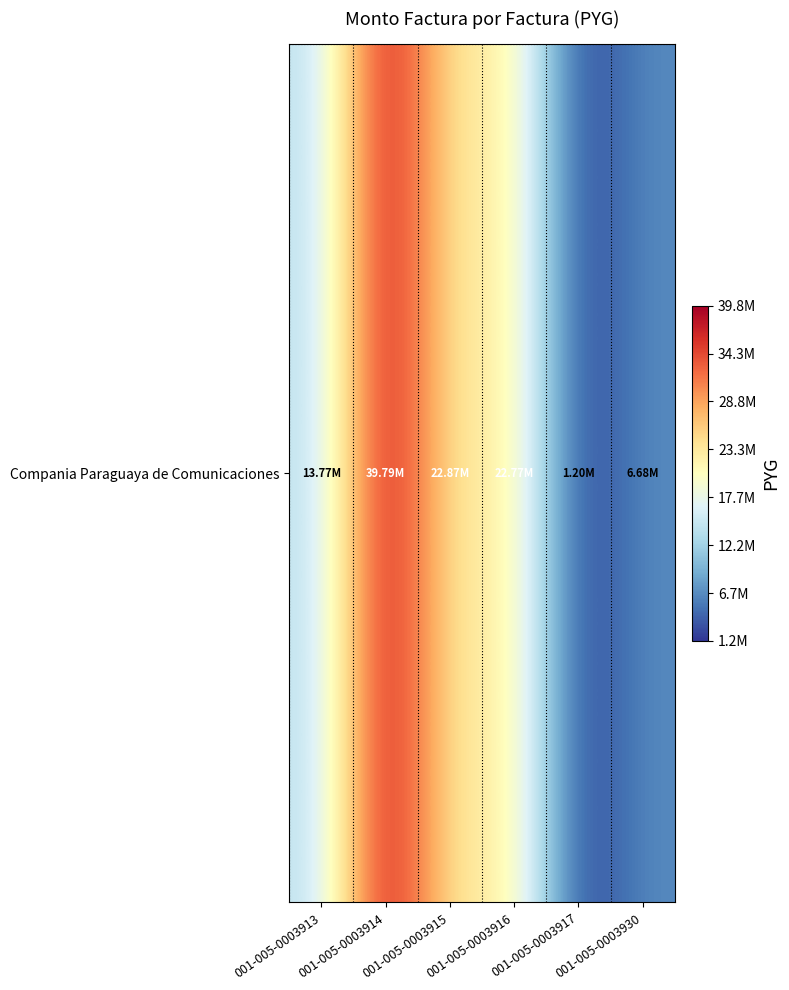

Where is the data nearest to the value 20495050?

001-005-0003916